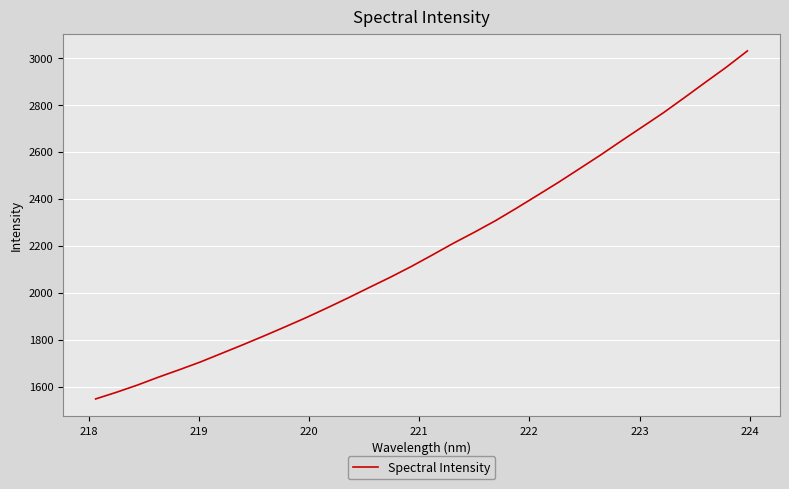

What is the difference between the maximum and minimum values?

1482.3